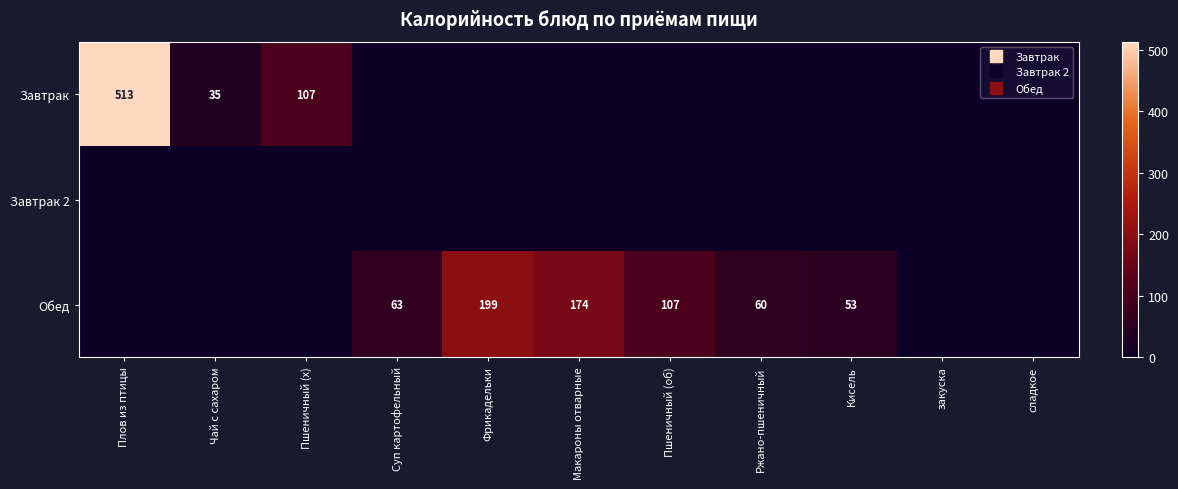

Which label corresponds to the smallest value in the chart?

Суп картофельный